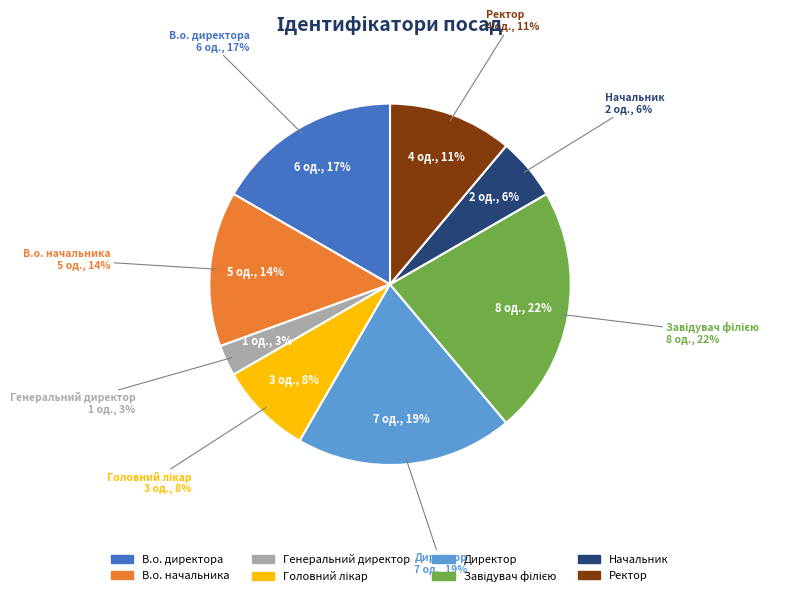

What is the change in value from В.о. директора to Генеральний директор?

-5